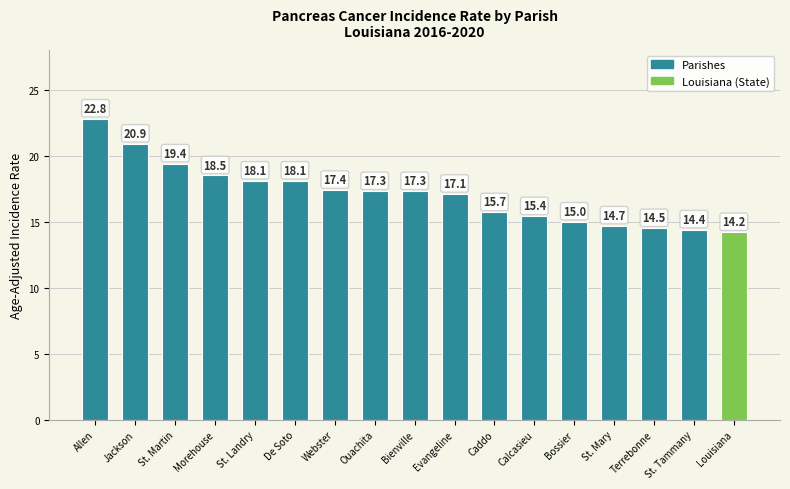

What is the sum of the values at St. Tammany and Bossier?

29.4